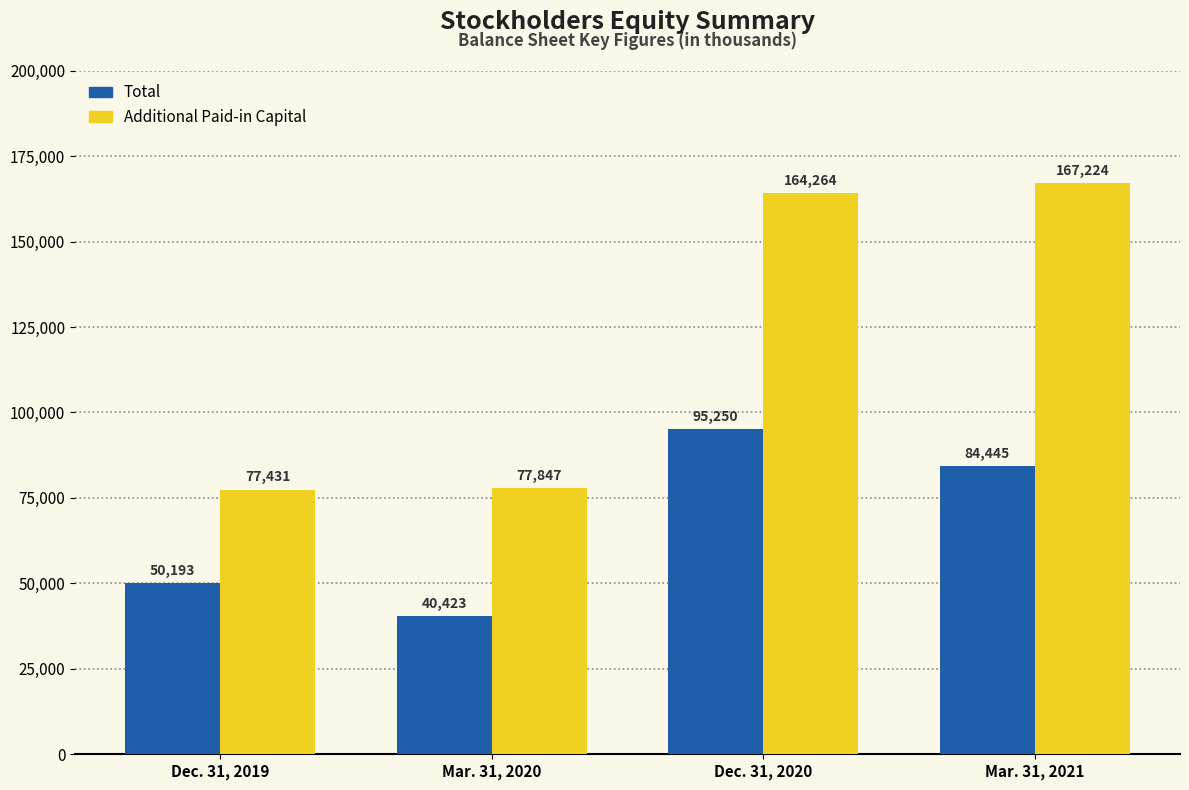

Are the bars grouped side by side (vs. stacked)?

Yes